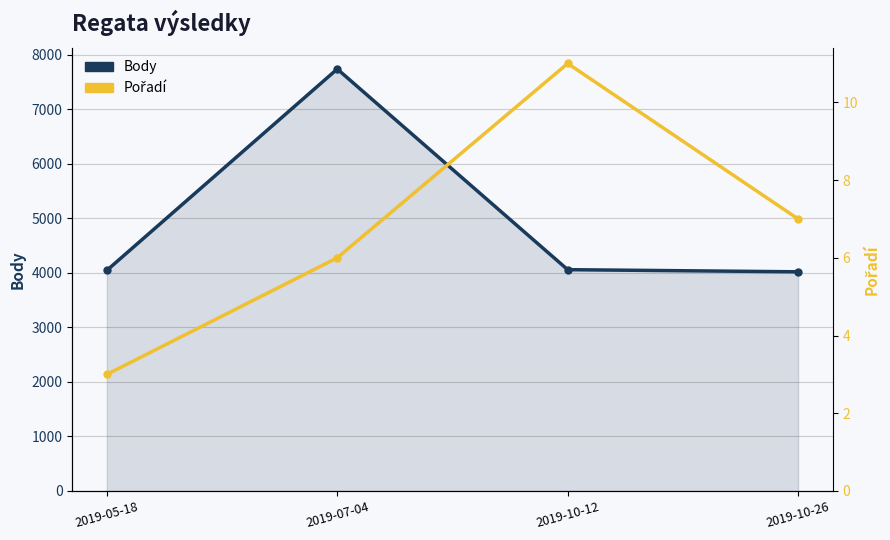

True or false: Pořadí and Body cross at least once.

False